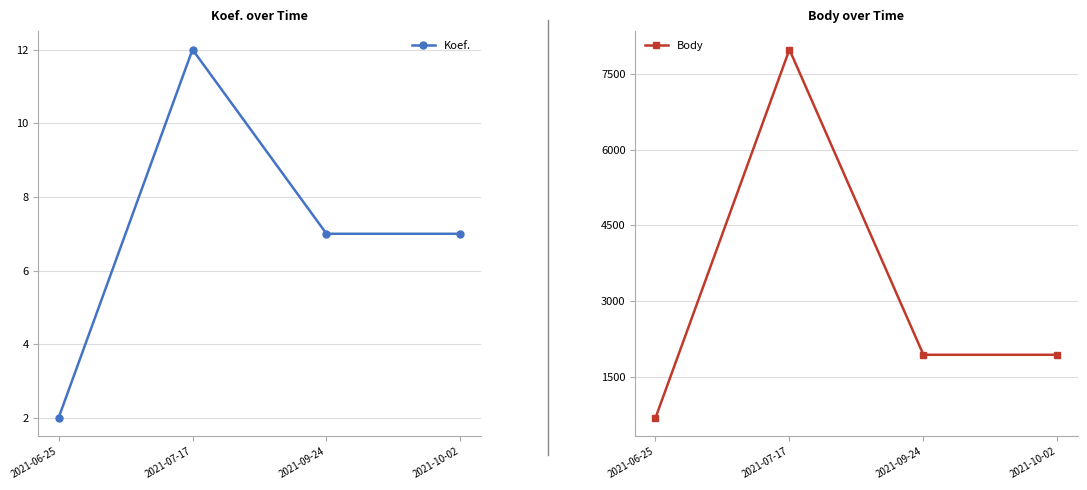

Is it true that Body equals 11285 at 2021-07-17?

False